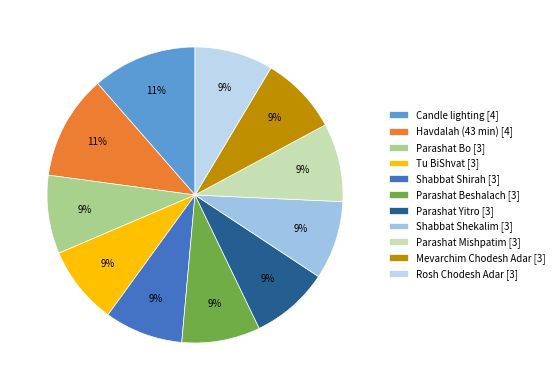

How much of the chart is everything except Tu BiShvat?

91.4%